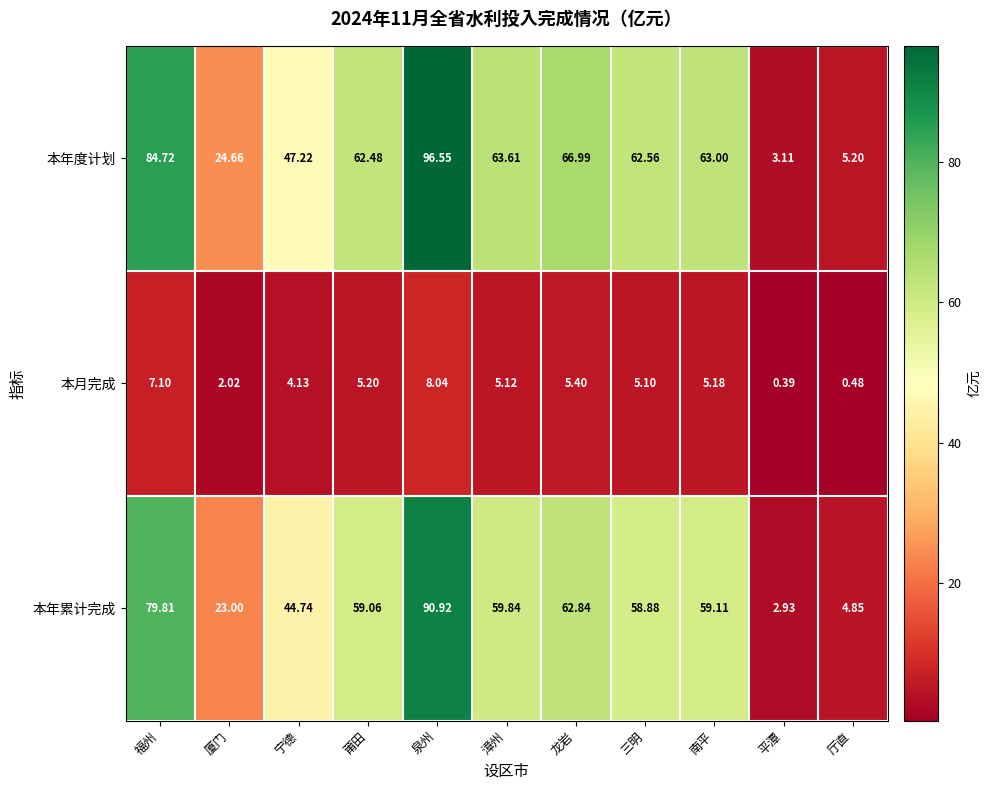

At which label does 本月完成 first exceed 5?

福州